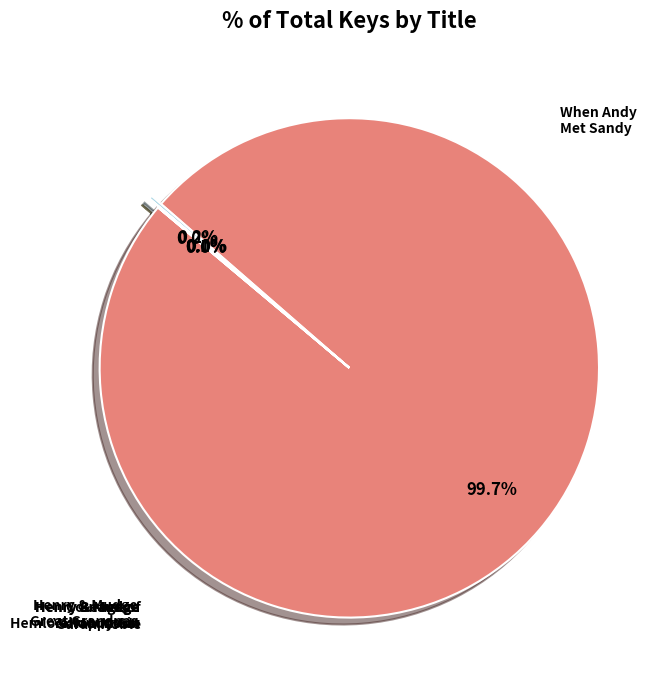

How many slices are in this pie chart?

6